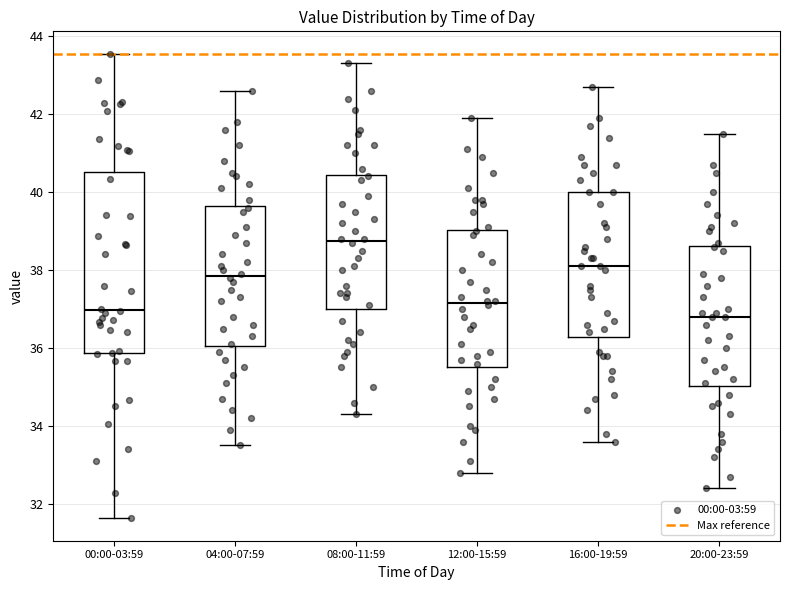

Reading left to right, transcribe this box plot: for each box, give where its median line is, the range the box spans, and where its two whiskers end, as read against the y-axis. The values are not printed on the chart, so give them approximately, as read against the axis.

00:00-03:59: median 37.0, box 35.8 to 40.6, whiskers 31.6 to 43.6
04:00-07:59: median 37.8, box 36.0 to 39.6, whiskers 33.6 to 42.6
08:00-11:59: median 38.8, box 37.0 to 40.4, whiskers 34.4 to 43.4
12:00-15:59: median 37.2, box 35.6 to 39.0, whiskers 32.8 to 42.0
16:00-19:59: median 38.2, box 36.2 to 40.0, whiskers 33.6 to 42.8
20:00-23:59: median 36.8, box 35.0 to 38.6, whiskers 32.4 to 41.6